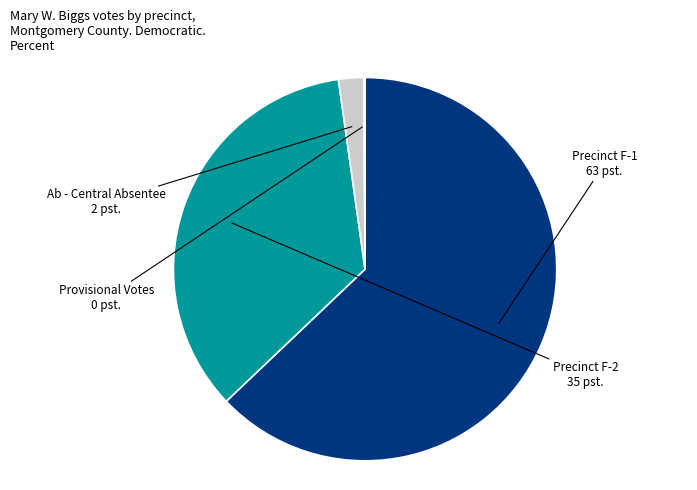

Does any single category account for the majority?

Yes